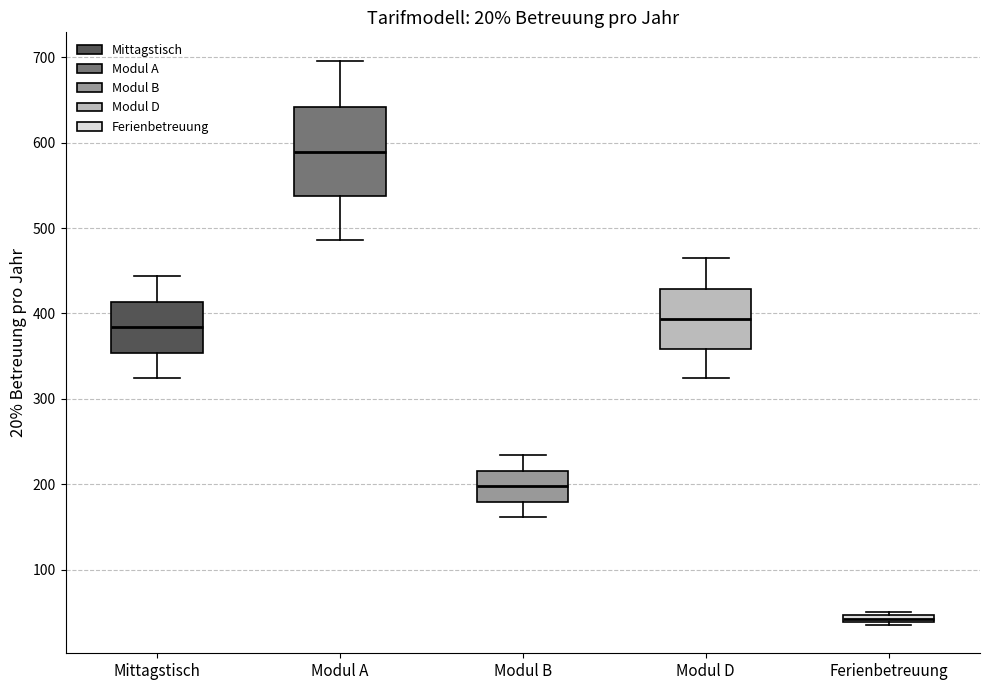

Comparing the boxes themselves (not the whiskers), which one is the tallest?

Modul A